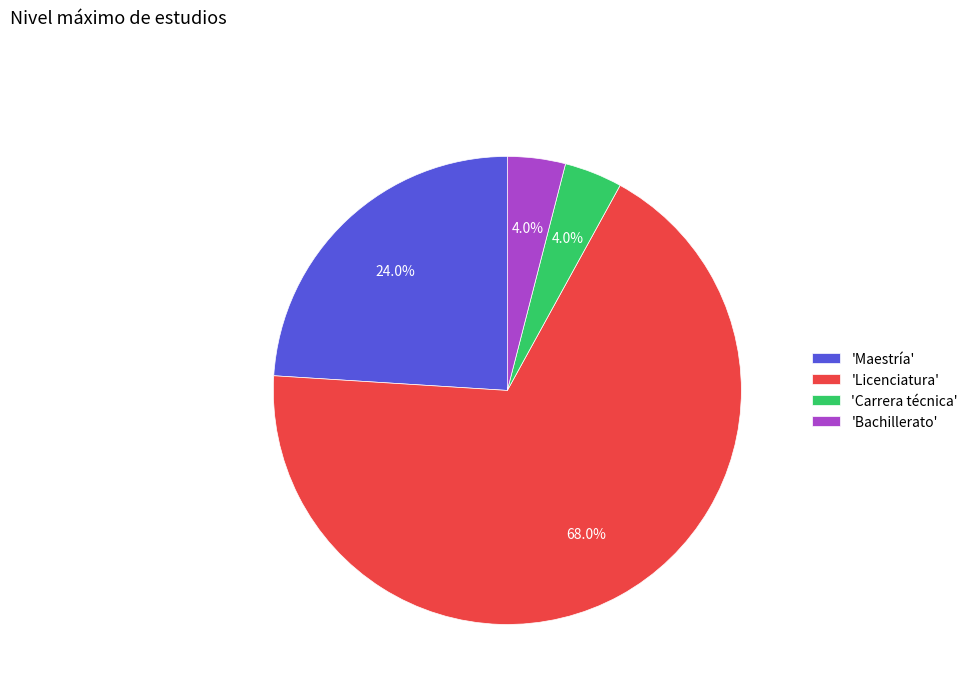

What is the majority slice?

'Licenciatura'